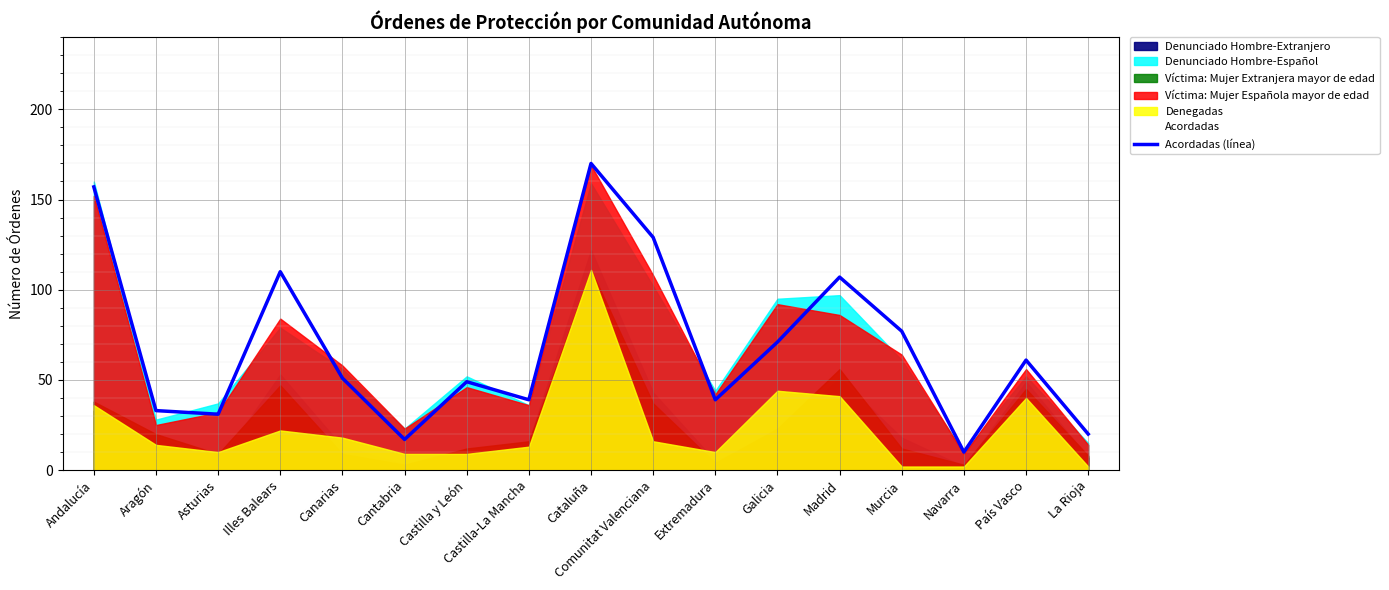

Rank the categories by value from highest to lowest.

Cataluña, Andalucía, Comunitat Valenciana, Illes Balears, Madrid, Murcia, Galicia, País Vasco, Canarias, Castilla y León, Castilla-La Mancha, Extremadura, Aragón, Asturias, La Rioja, Cantabria, Navarra